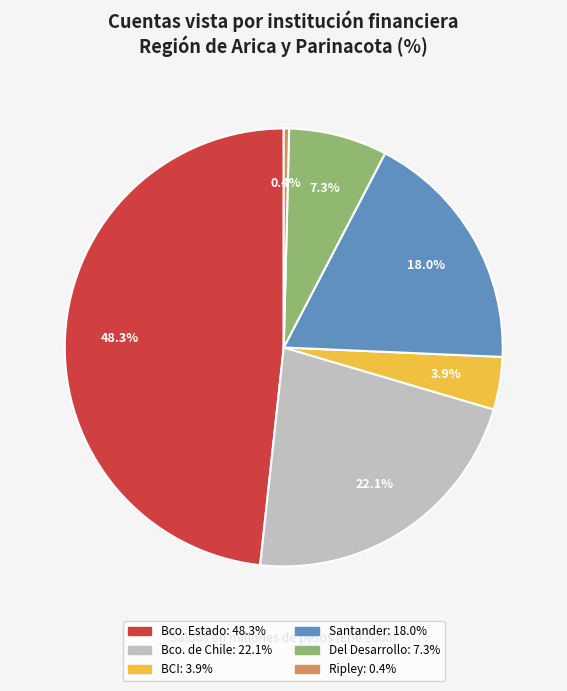

Count the number of slices in the pie.

6